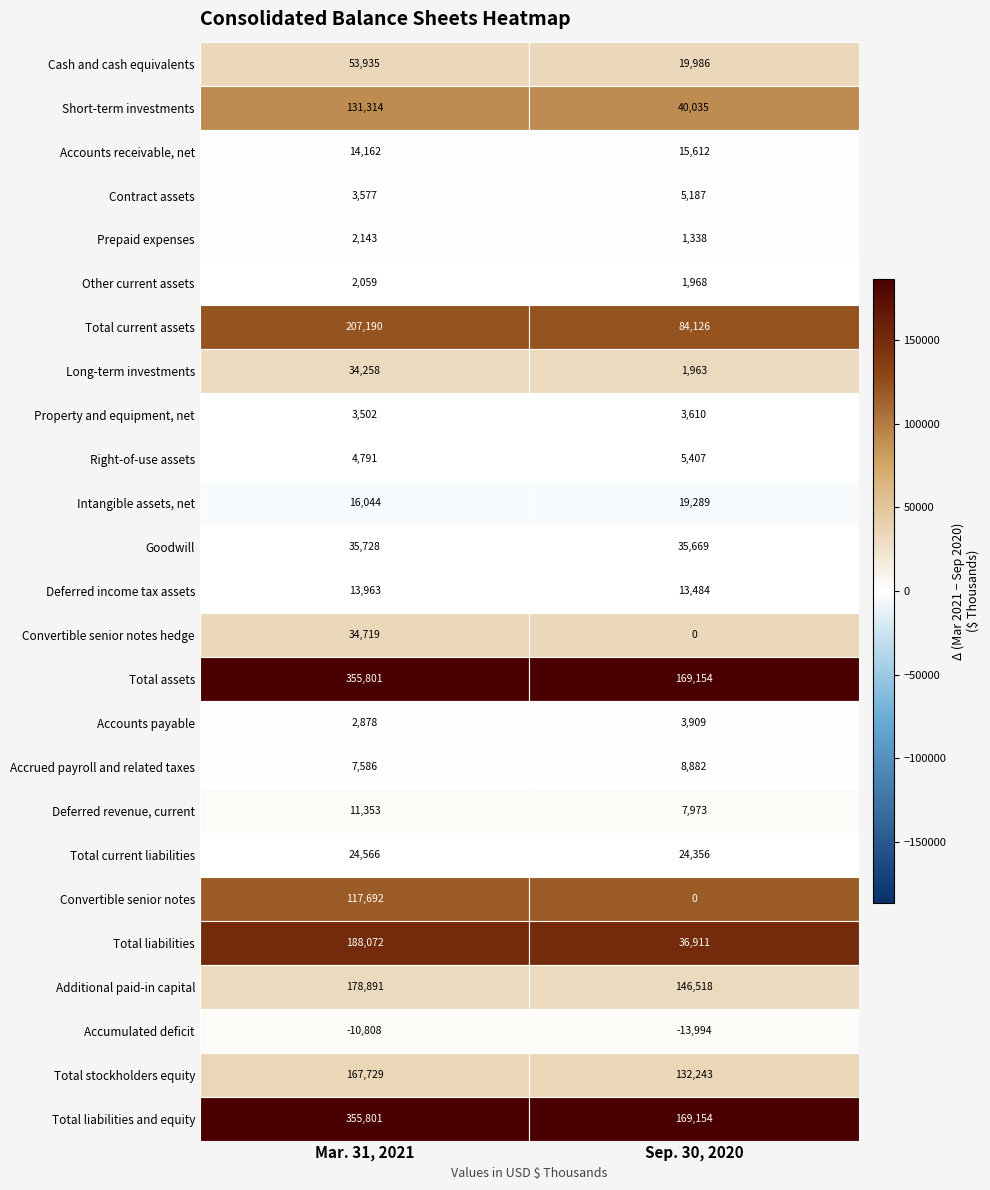

The value of Deferred revenue, current at 1 is 3228. True or false?

False